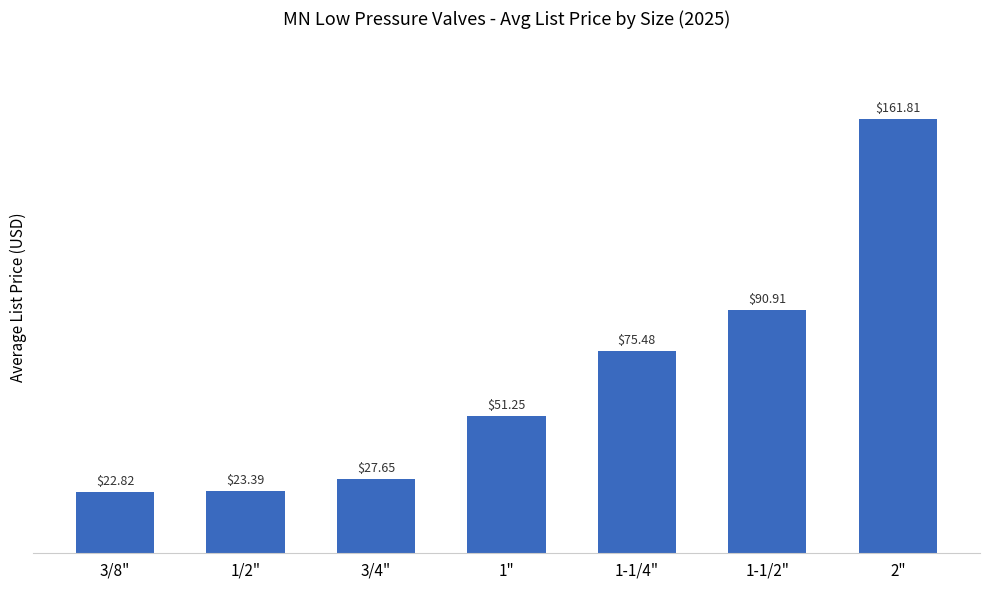

What is the label of the 6th bar from the left?

1-1/2"